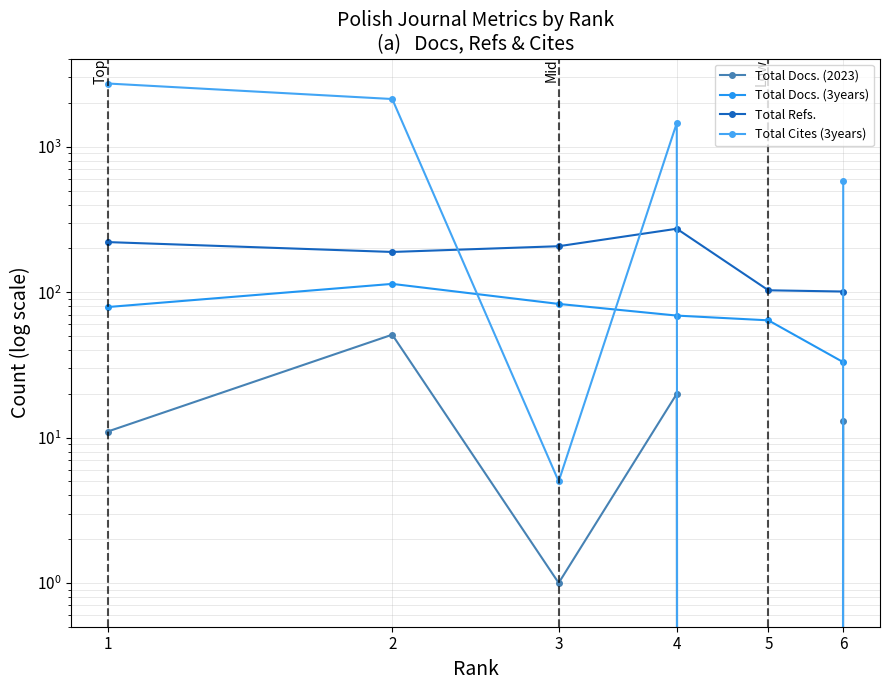

What is the difference between the second highest and minimum values in the Total Refs. series?

120